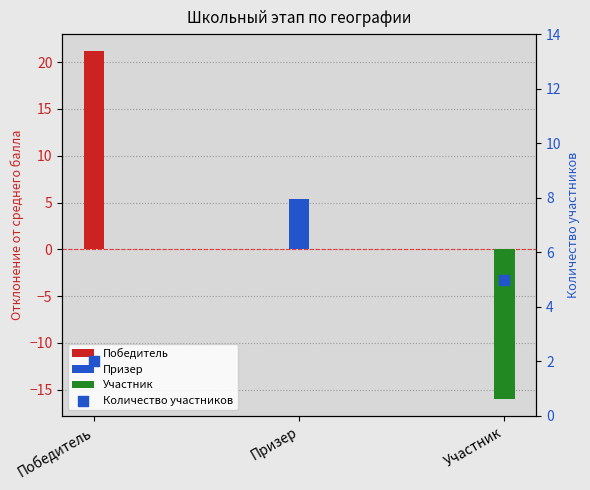

What is the change in value from Победитель to Призер?

+5